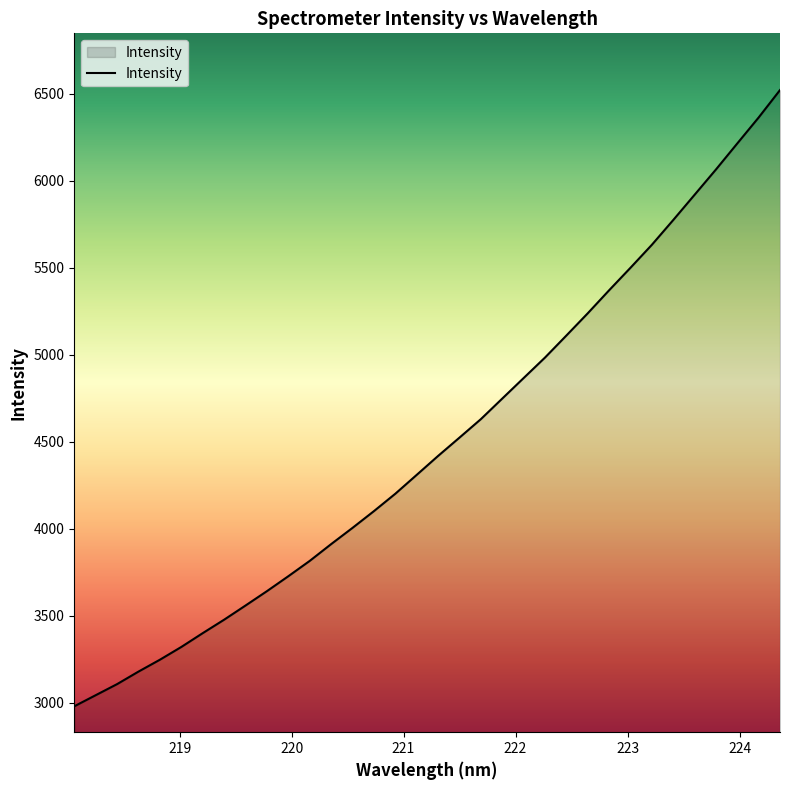

What is the smallest value displayed?

2979.4